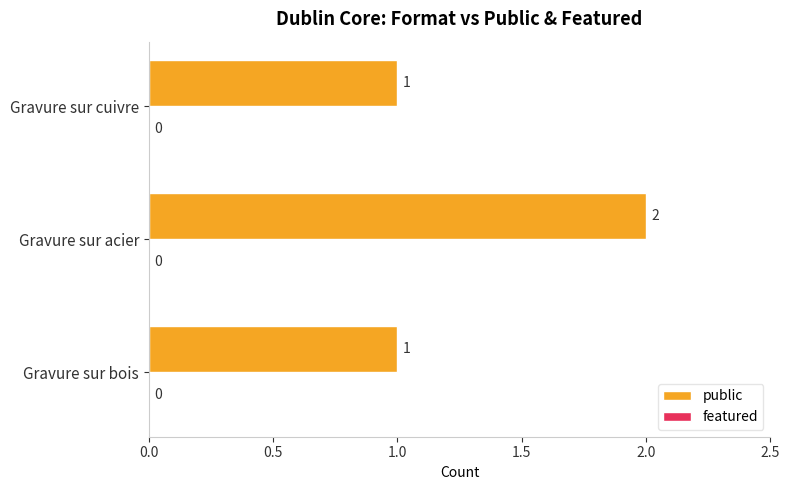

The chart shows a value of 2 at Gravure sur bois. True or false?

False